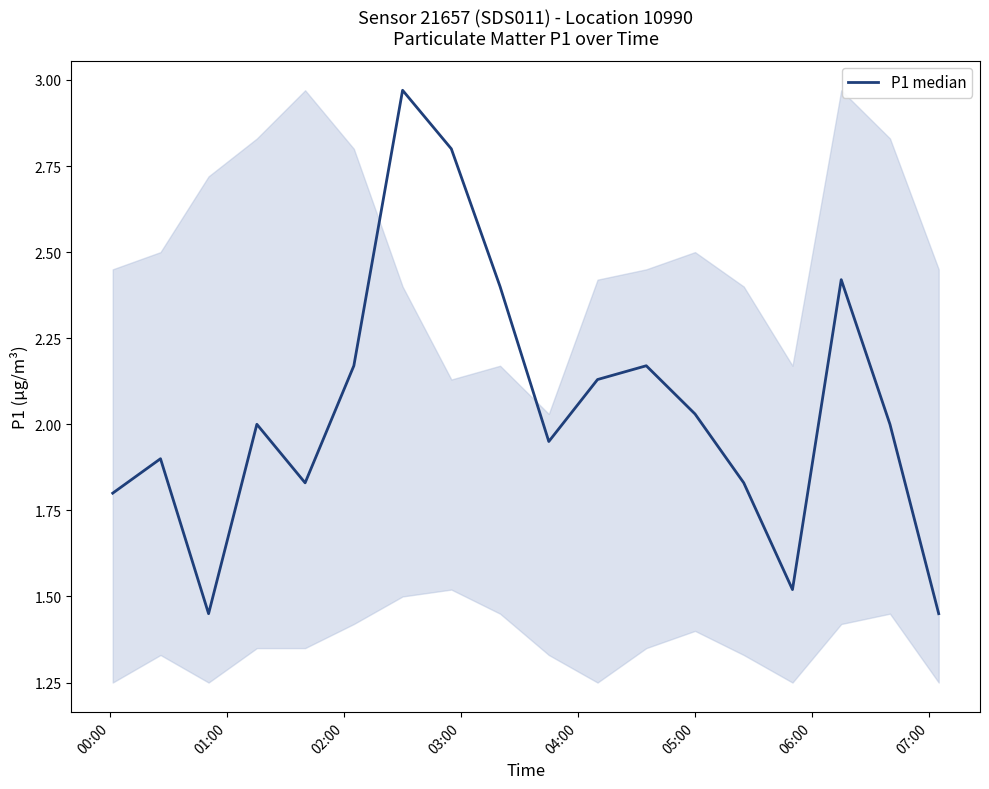

What is the average value?

2.0